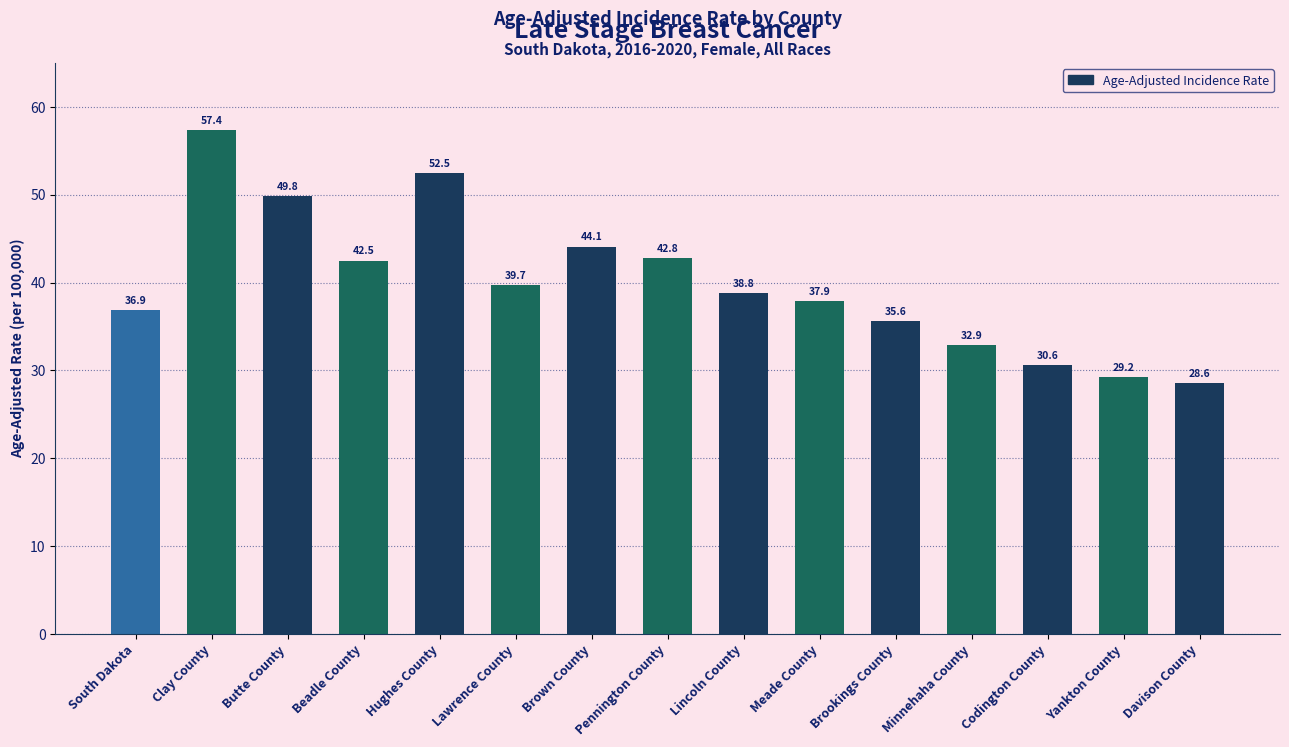

Reading left to right, what are all the values shown in this chart?

36.9	57.4	49.8	42.5	52.5	39.7	44.1	42.8	38.8	37.9	35.6	32.9	30.6	29.2	28.6